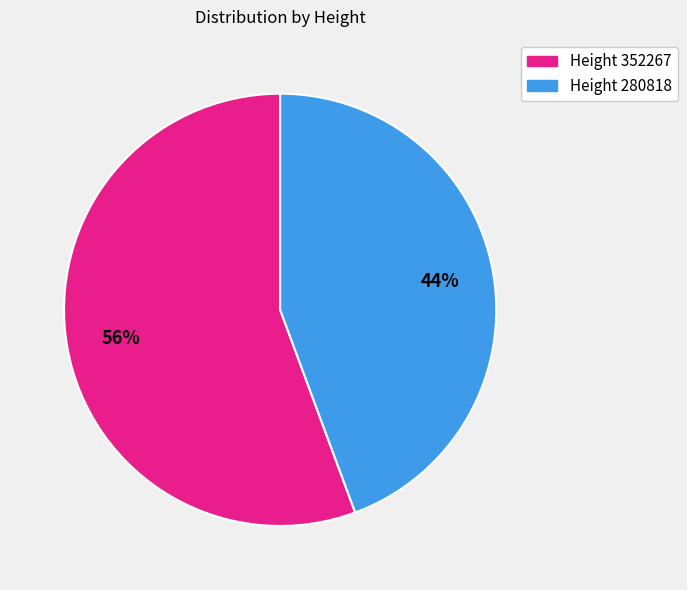

What is the largest slice in the pie chart?

Height 352267